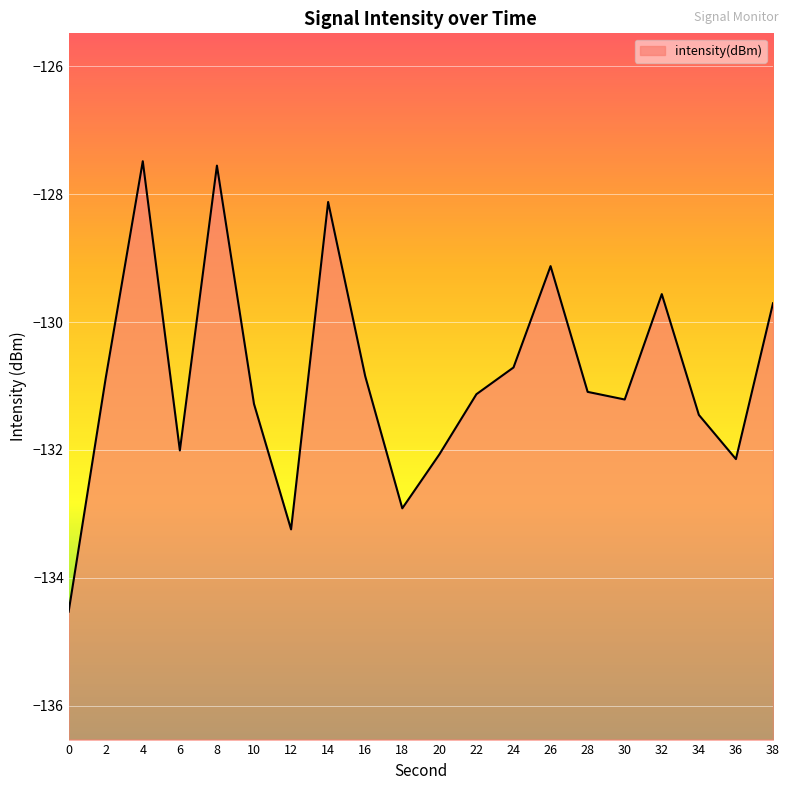

How many interior local valleys (lower than both neighbors) does the data have?

5